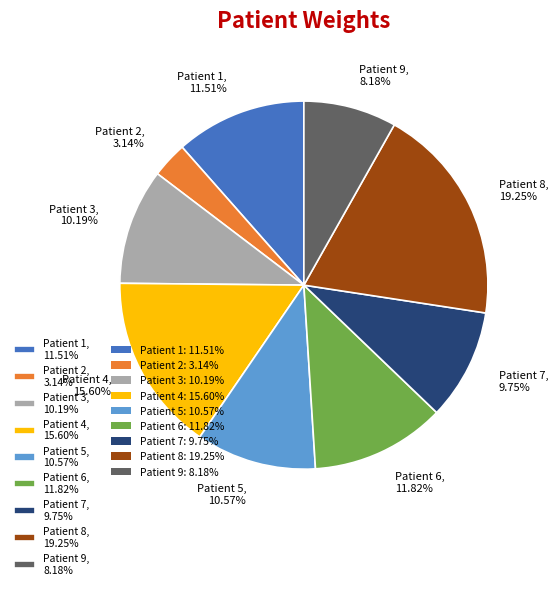

What percentage is the Patient 4 slice, to the nearest percent?

16%